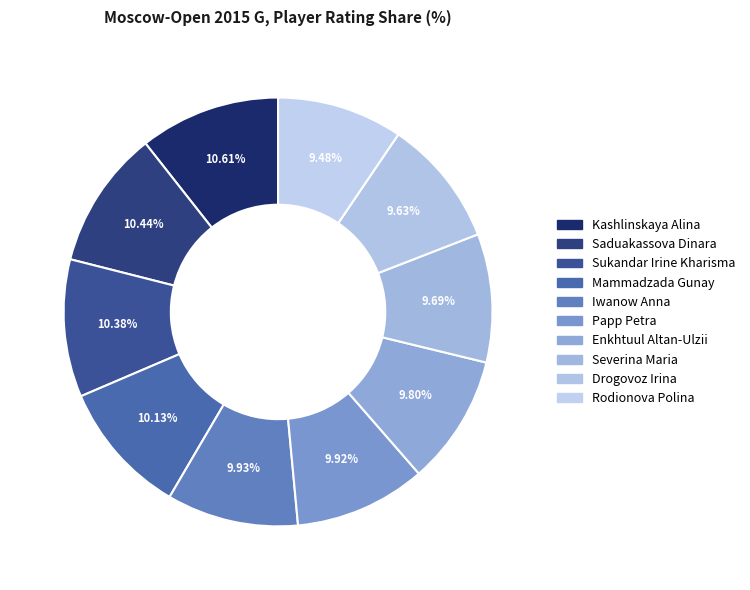

Approximately how many times larger is the value at Mammadzada Gunay compared to Sukandar Irine Kharisma?

1.0